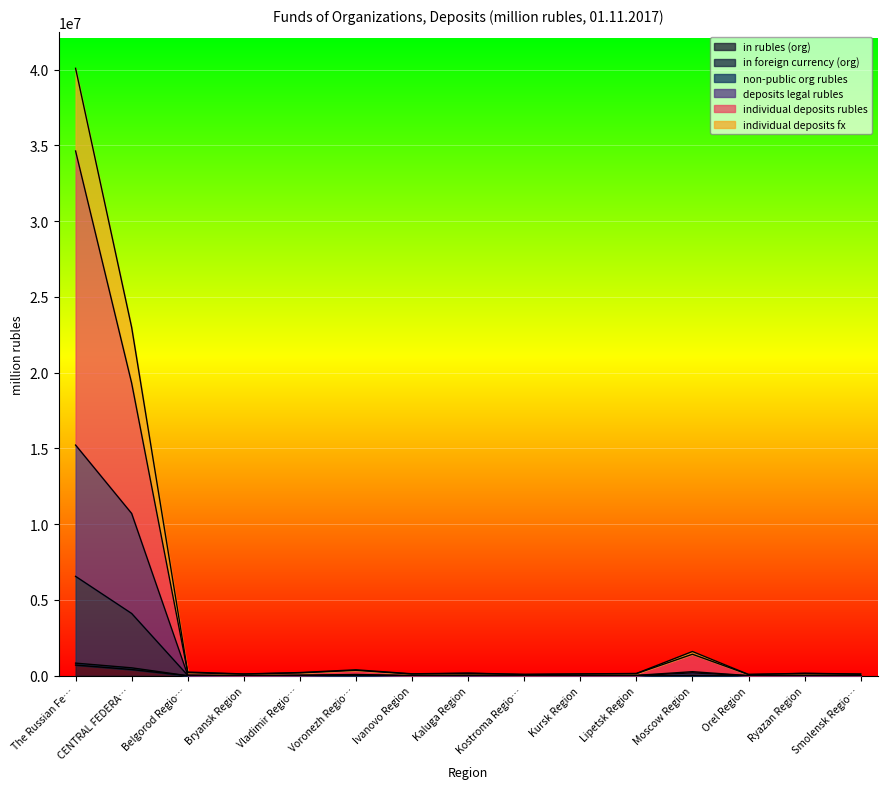

At which category is the sum across all series the highest?

The Russian Fe…